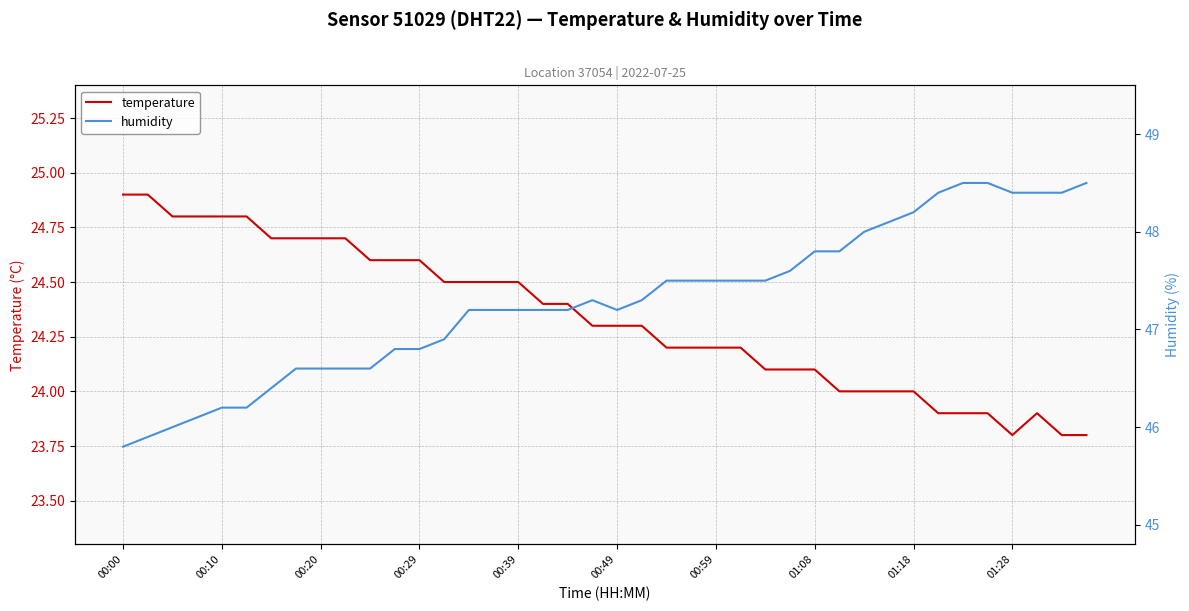

The value of temperature at 00:39 is 24.5. True or false?

True